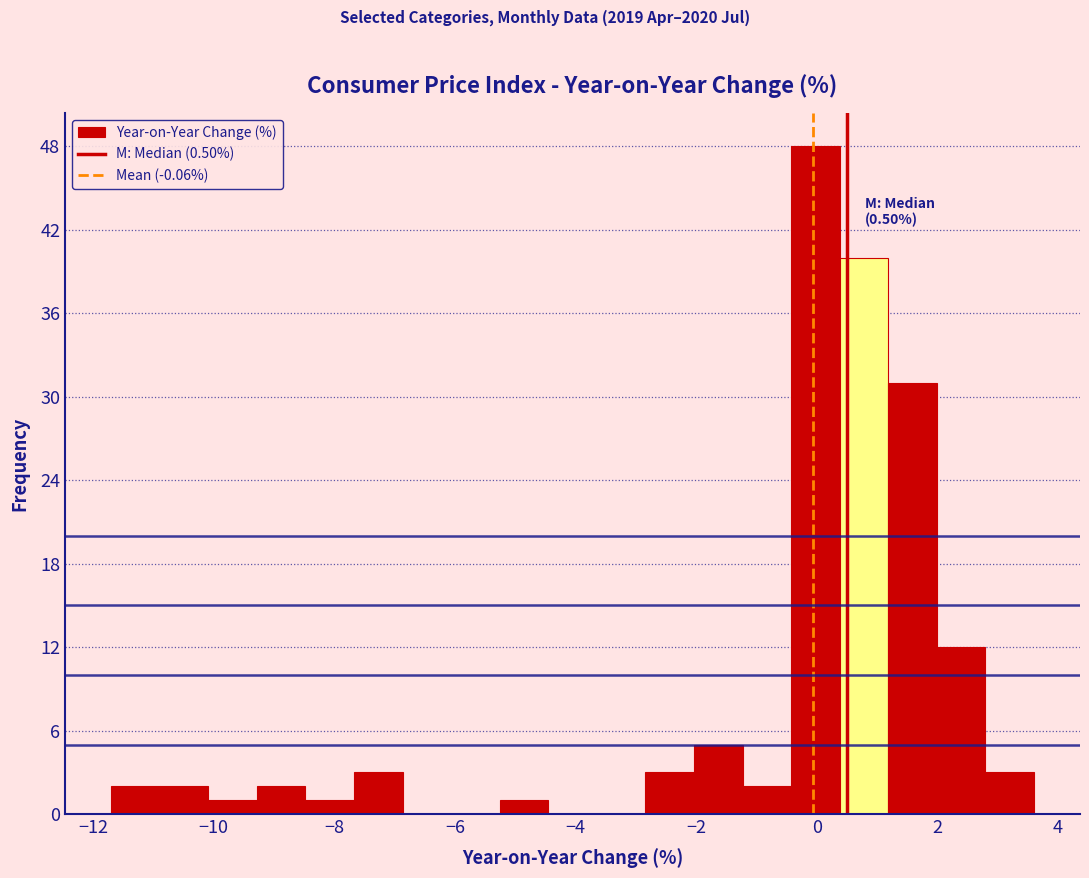

Which range on the x-axis has the tallest bar?

-0.4 to 0.4